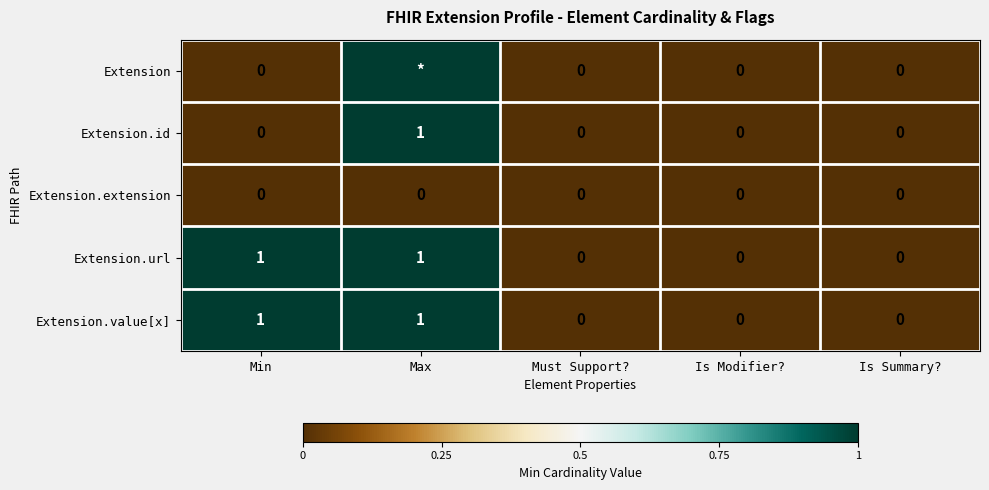

The Extension.extension series shows 0 at Min. True or false?

True